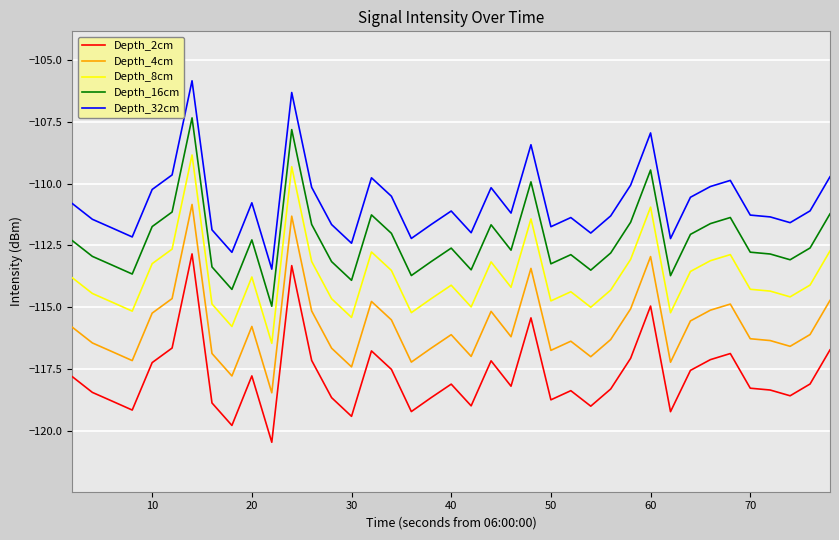

What is the average value of the Depth_8cm series?

-113.8